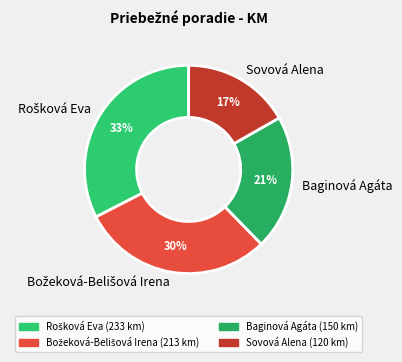

Between Baginová Agáta and Sovová Alena, which is larger?

Baginová Agáta